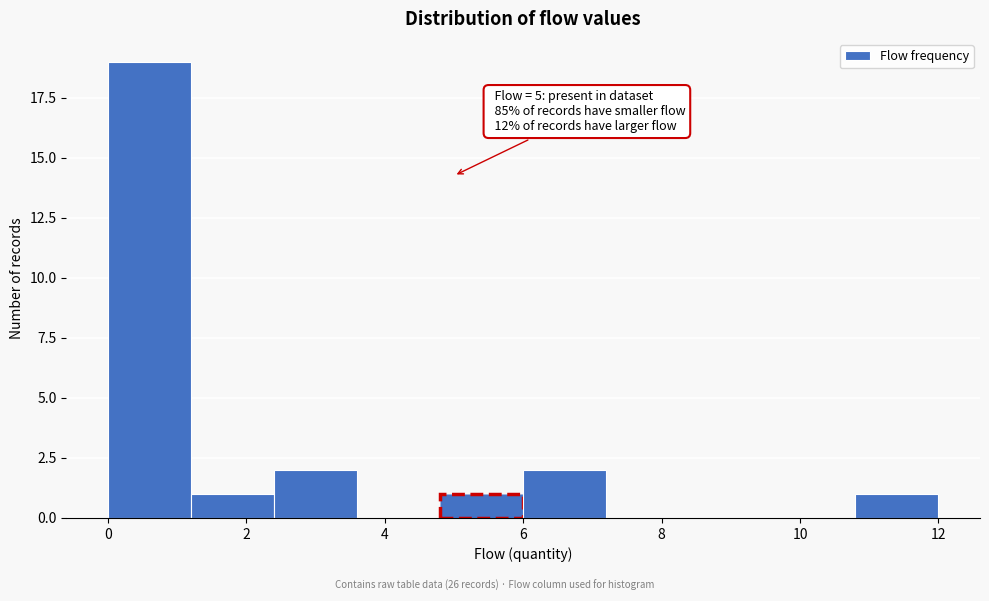

Over which range of the x-axis is the bar tallest?

0.0 to 1.2